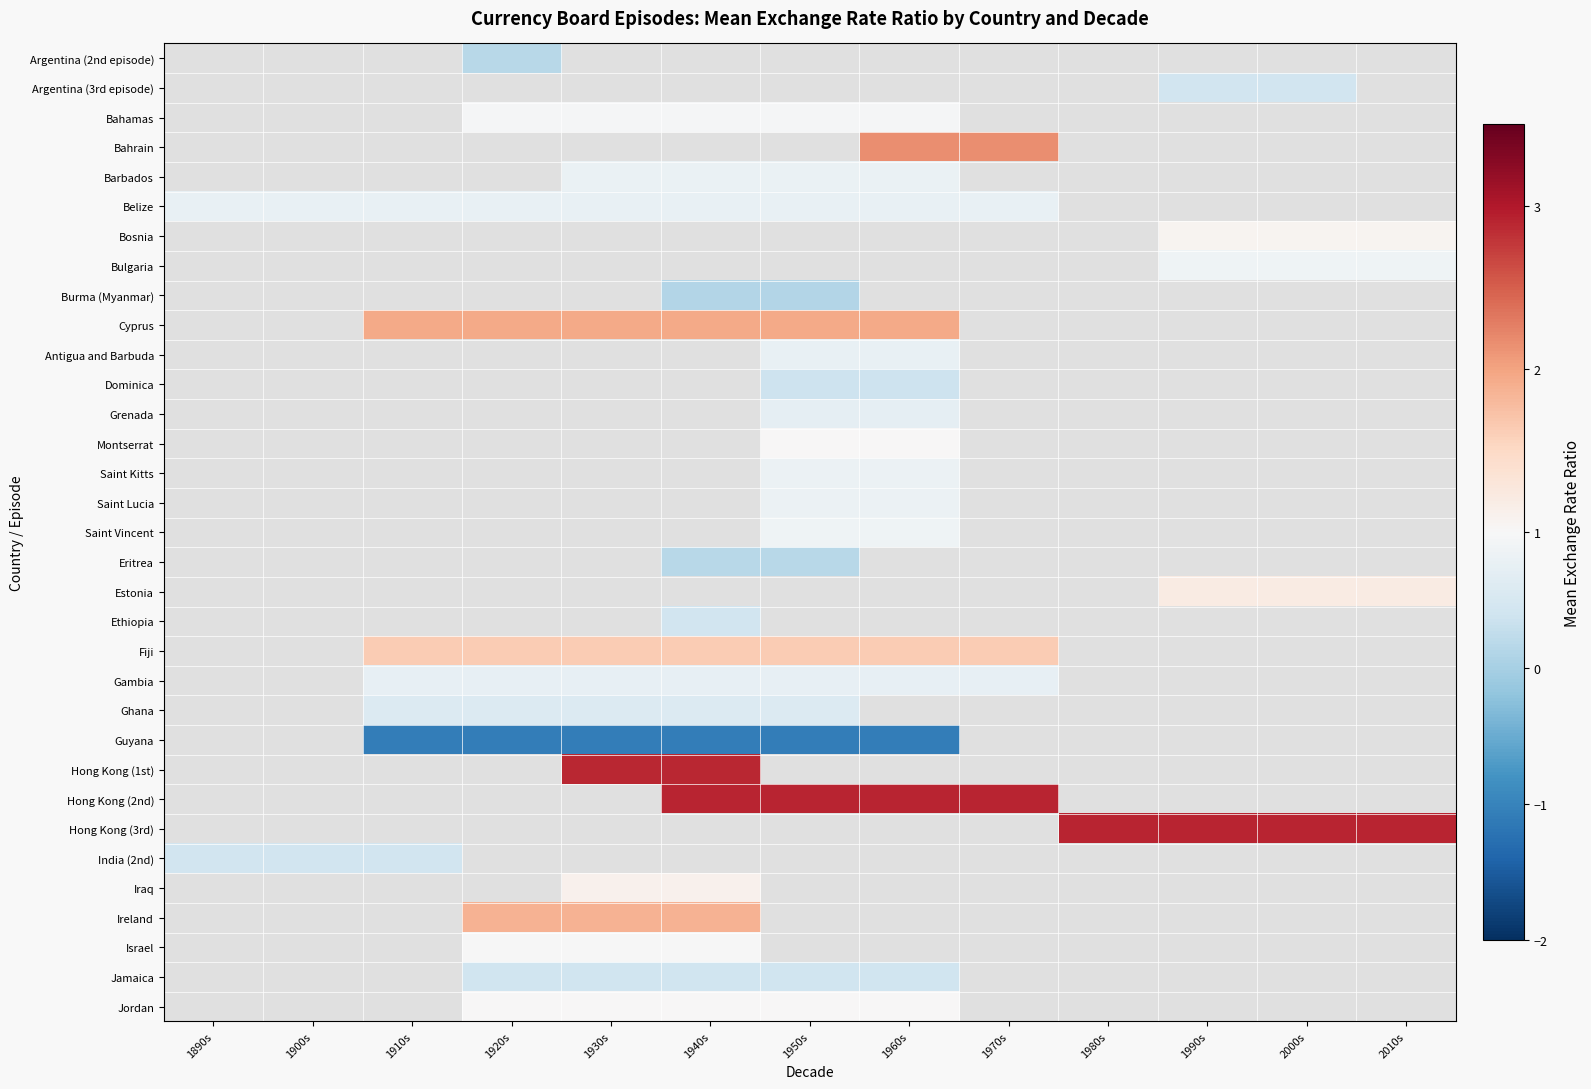

At 1960s, list the series in order from smallest to largest.

Dominica, Antigua and Barbuda, Belize, Bosnia, Bulgaria, Burma (Myanmar), Guyana, Jamaica, Grenada, Gambia, Saint Lucia, Saint Kitts, Cyprus, Barbados, Argentina (2nd episode), Argentina (3rd episode), Saint Vincent, Bahamas, Montserrat, Bahrain, Eritrea, Estonia, Ethiopia, Fiji, Ghana, Hong Kong (1st), Hong Kong (2nd), Hong Kong (3rd), India (2nd), Iraq, Ireland, Israel, Jordan